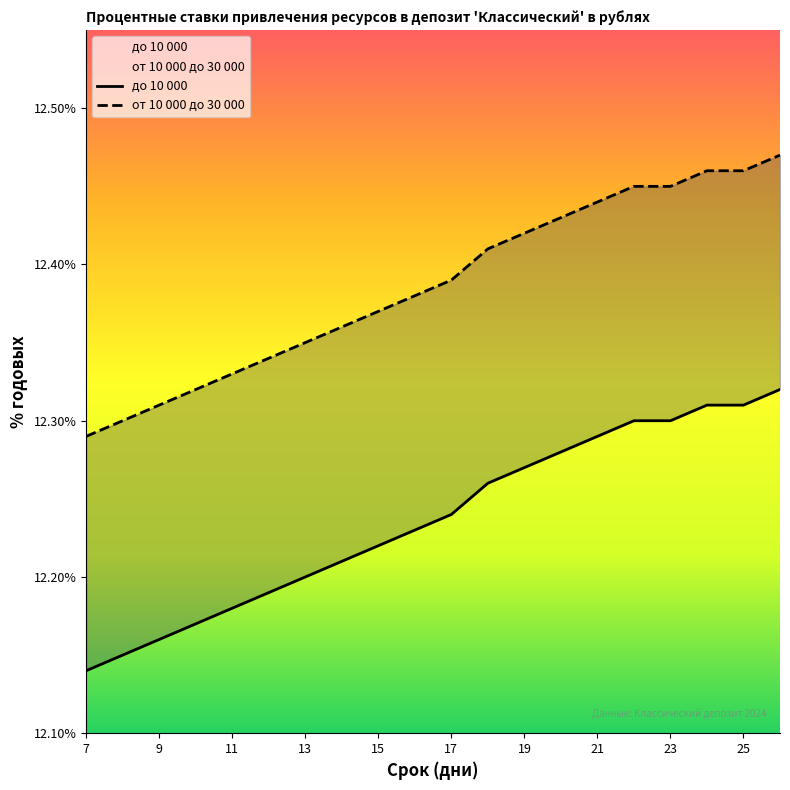

Rank the categories by от 10 000 до 30 000 value from lowest to highest.

7, 8, 9, 10, 11, 12, 13, 14, 15, 16, 17, 18, 19, 20, 21, 22, 23, 24, 25, 26